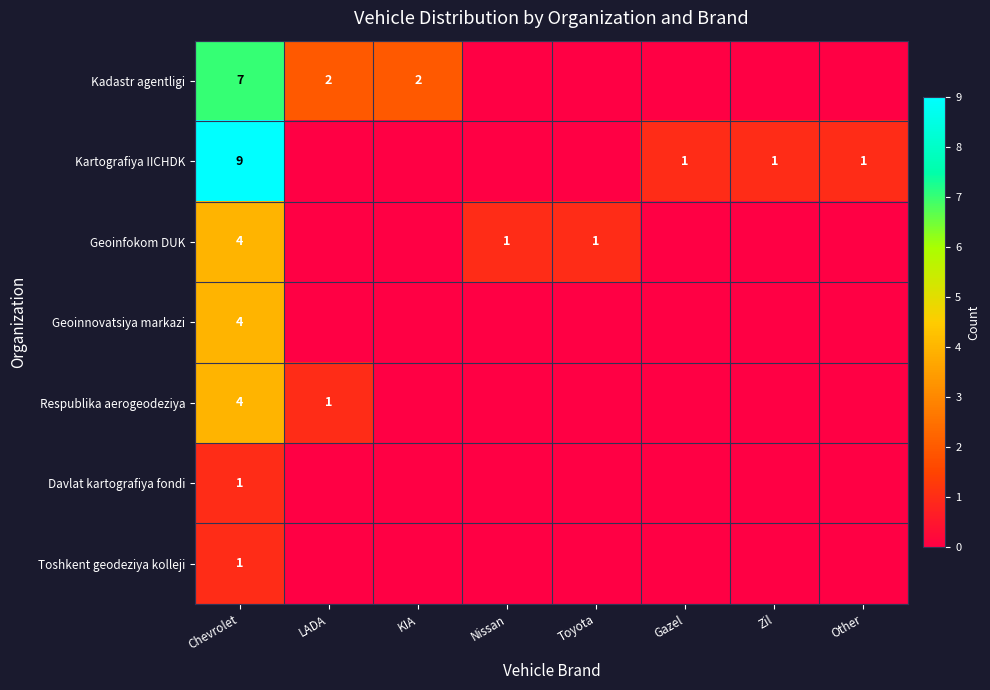

What is the total value across all series at Nissan?

1